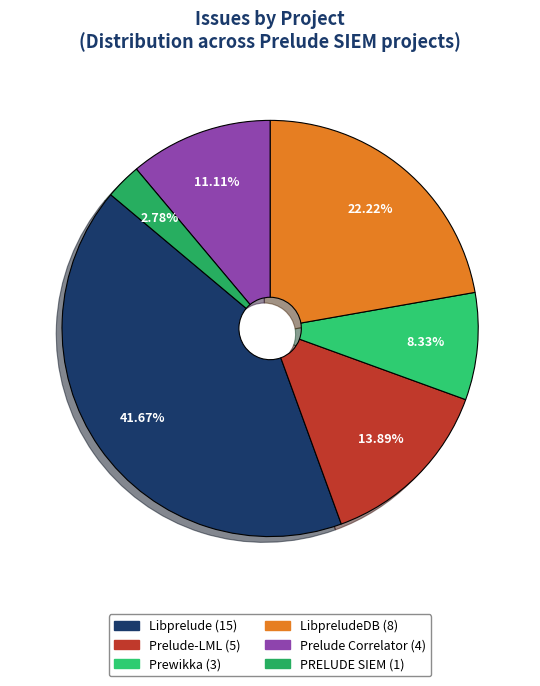

Count the number of slices in the pie.

6